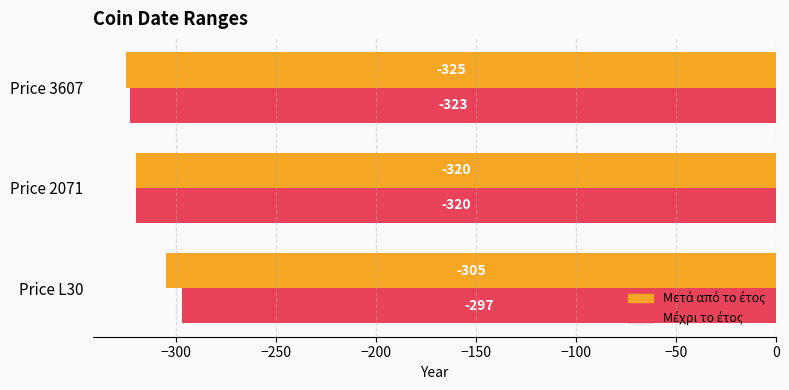

What is the total value across all series at Price 3607?

-648